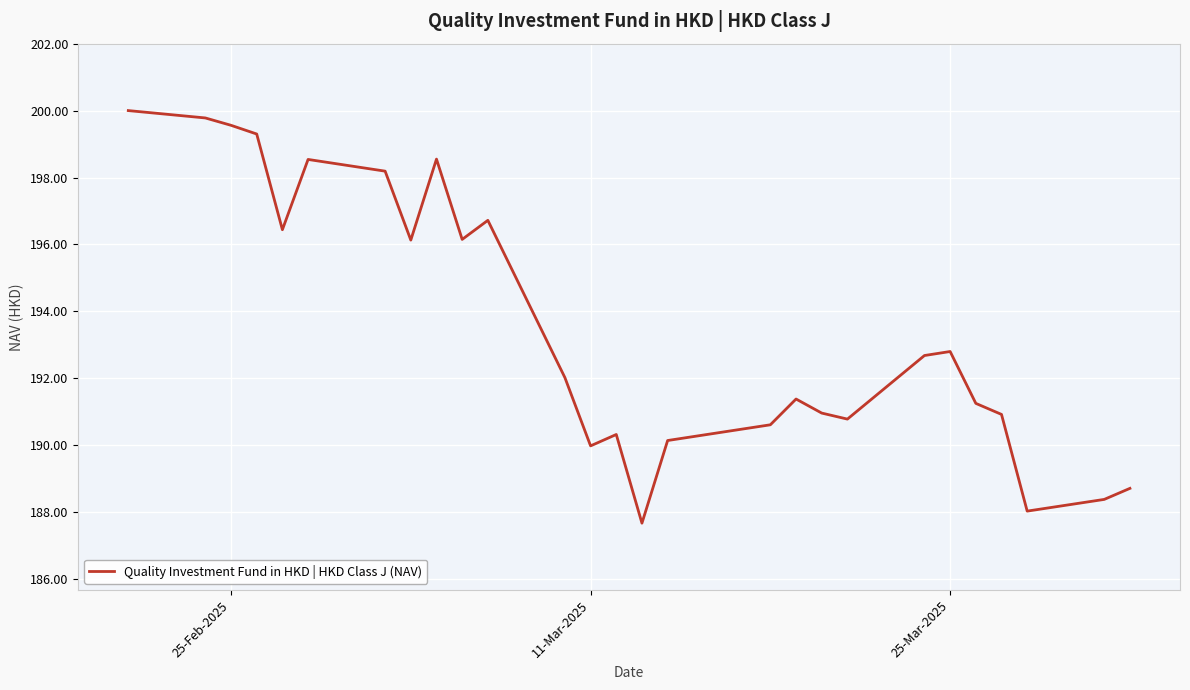

What is the greatest value displayed?

200.0